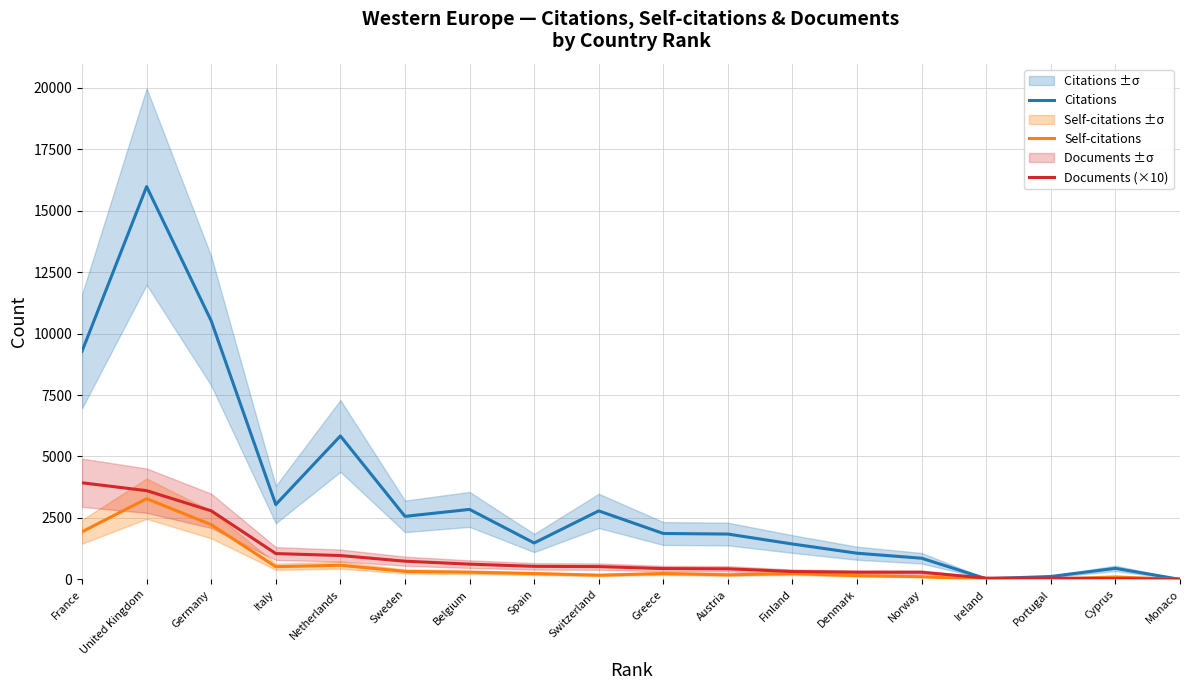

Rank the categories by Self-citations value from lowest to highest.

Monaco, Ireland, Portugal, Cyprus, Norway, Denmark, Switzerland, Austria, Finland, Spain, Greece, Belgium, Sweden, Italy, Netherlands, France, Germany, United Kingdom